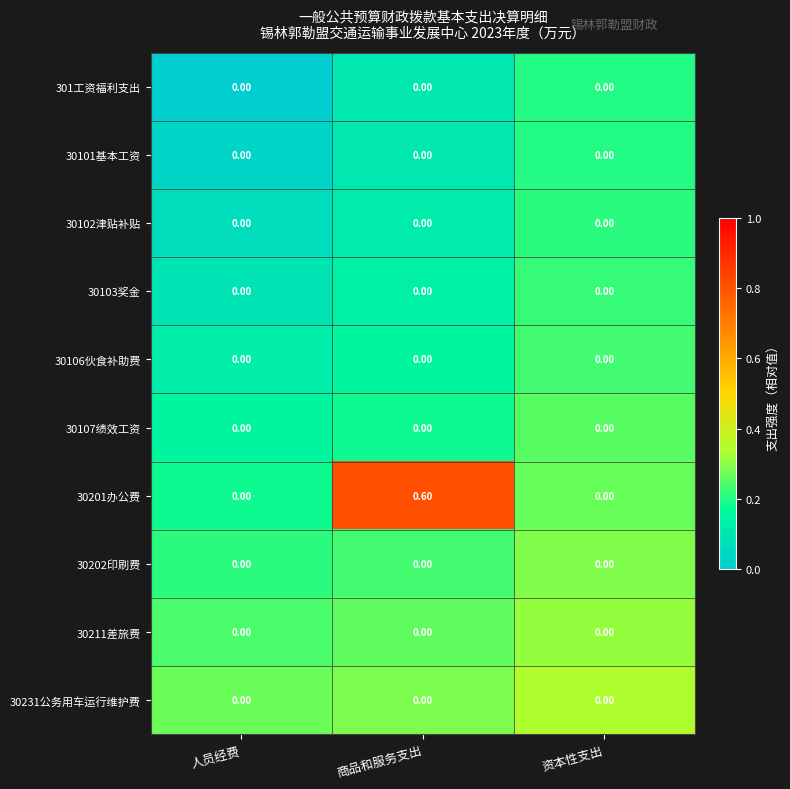

What is the total value across all series at 商品和服务支出?

0.6